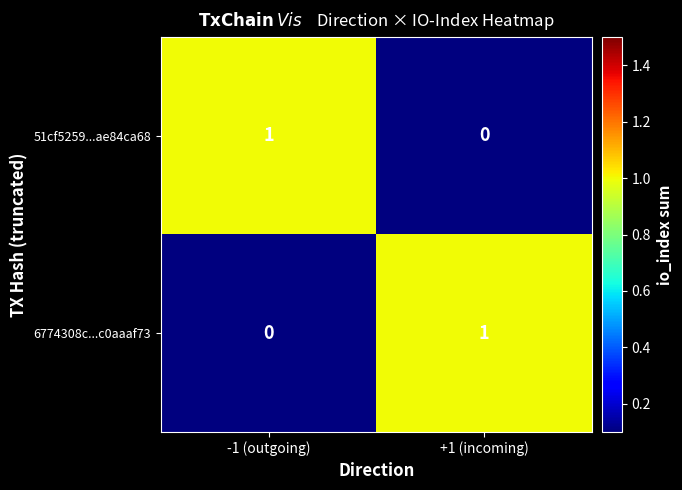

Is it true that 51cf5259...ae84ca68 equals 0 at +1 (incoming)?

True